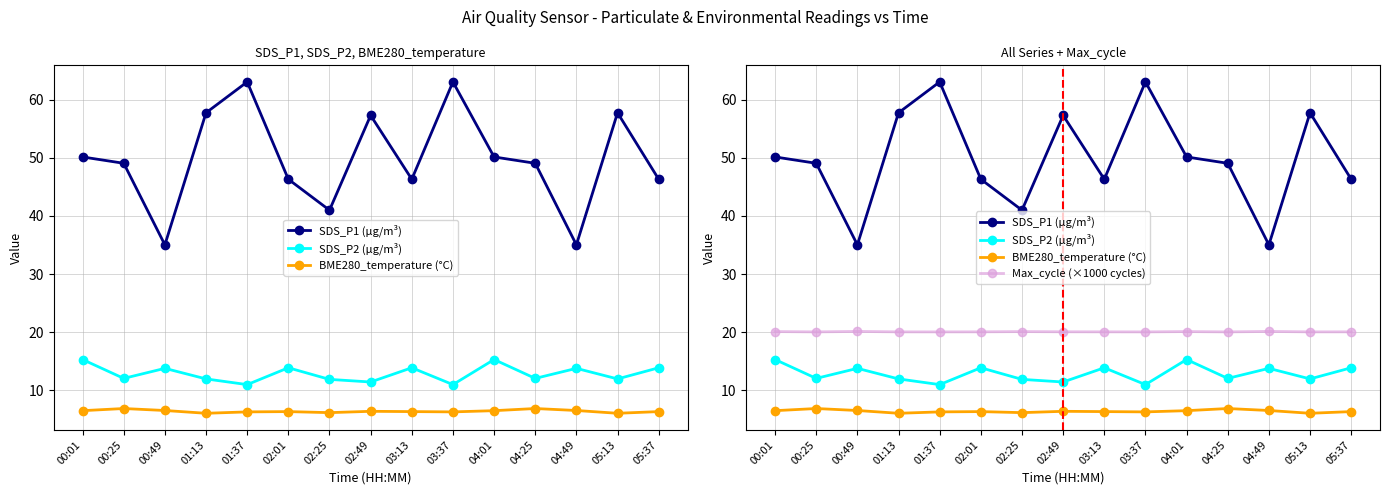

List the series in order of their peak value, lowest first.

BME280_temperature (°C), SDS_P2 (µg/m³), Max_cycle (×1000 cycles), SDS_P1 (µg/m³)